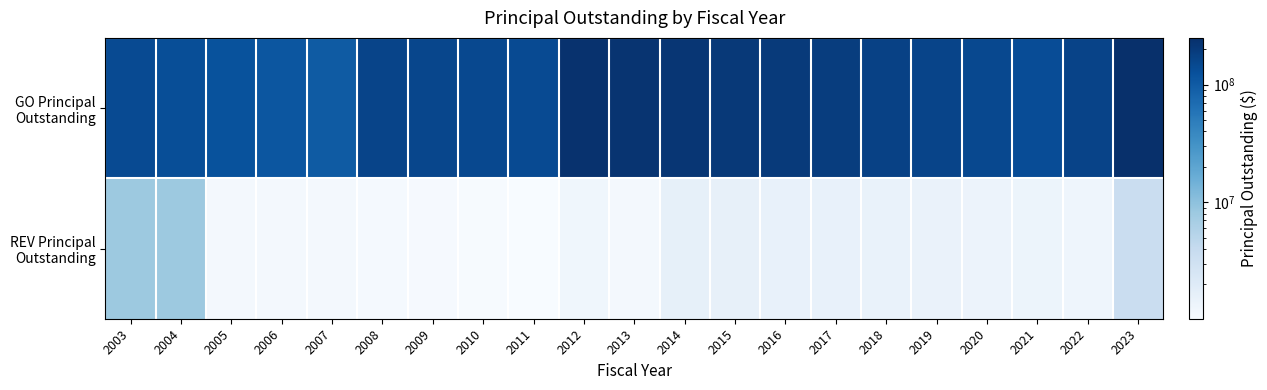

Rank the series by their average value, from lowest to highest.

REV Principal Outstanding, GO Principal Outstanding